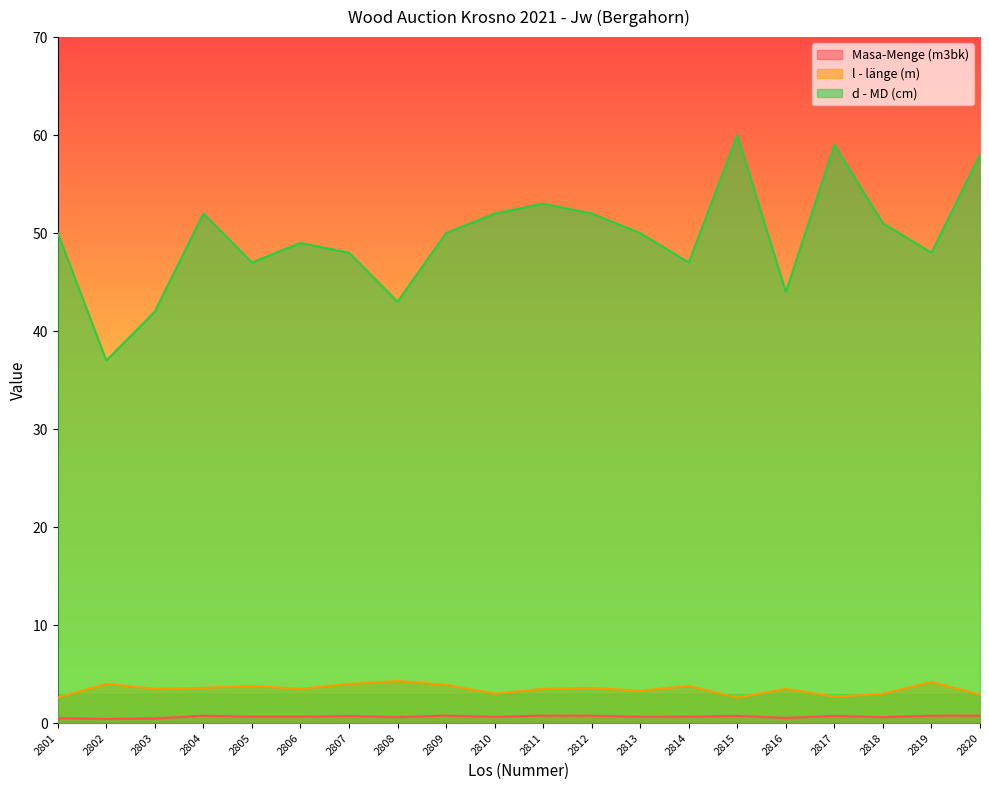

How many interior local peaks does the l - länge (m) series have?

7